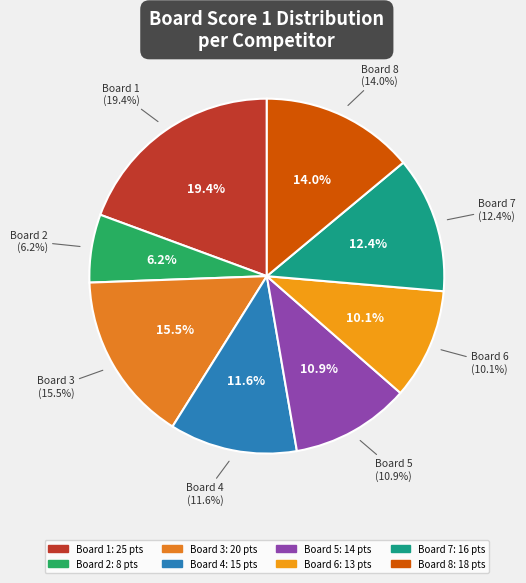

To the nearest percent, what is the combined percentage of 1 and 6?

29%